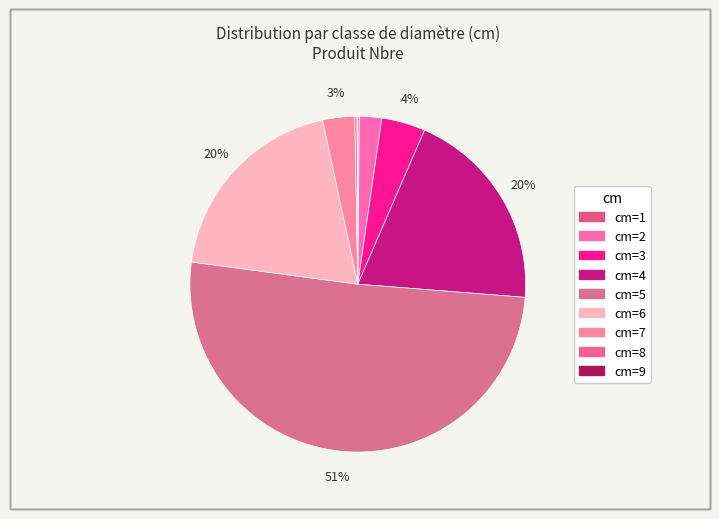

How many segments does this pie chart have?

9